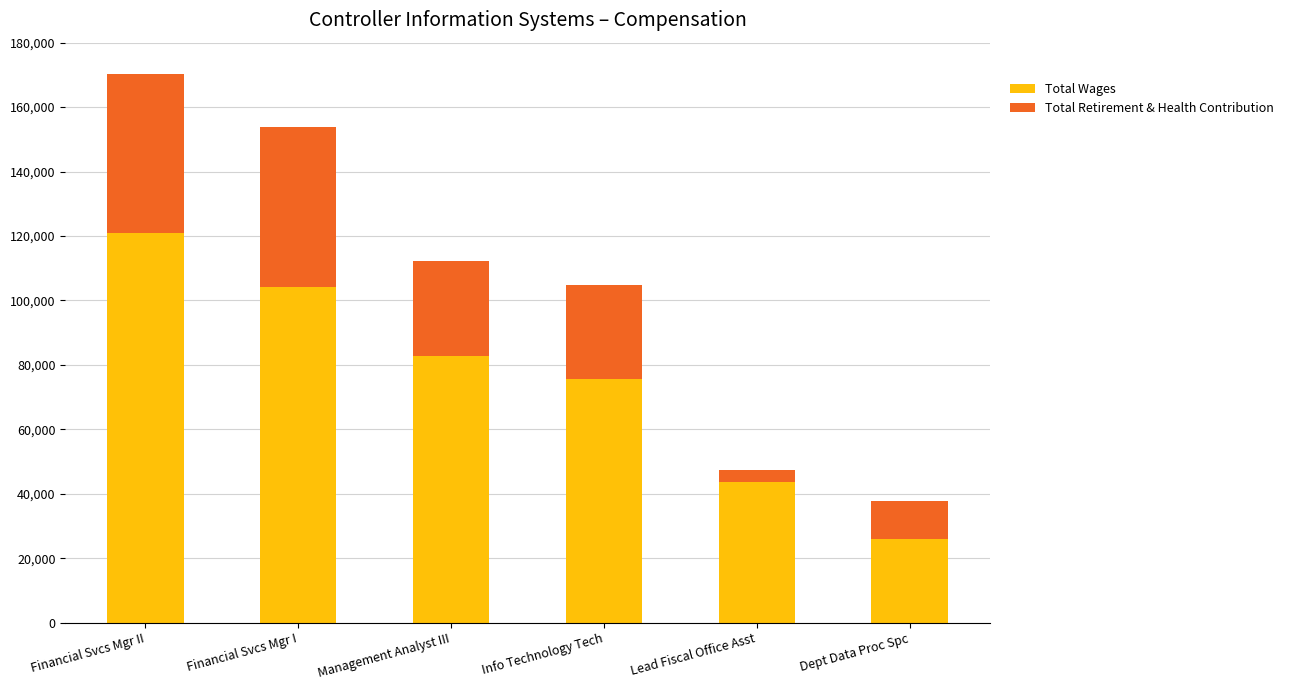

What is the minimum value for Total Wages?

25850